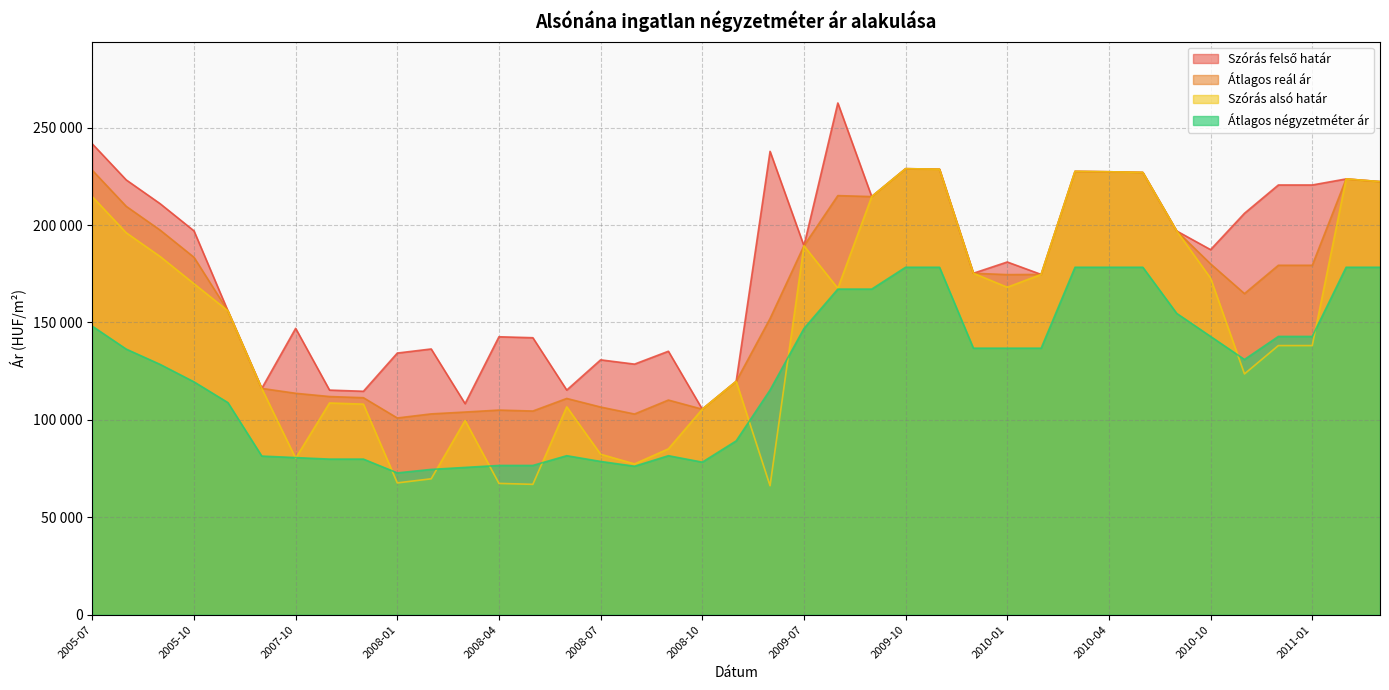

Which category has the lowest value in the Átlagos négyzetméter ár series?

2008-01